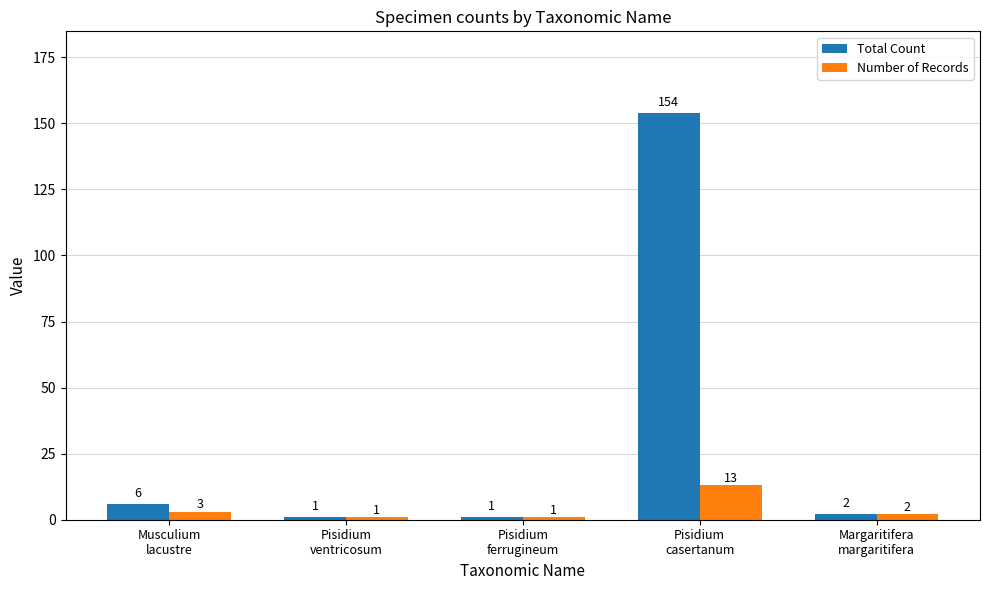

Which label corresponds to the largest value in the chart?

Pisidium
casertanum